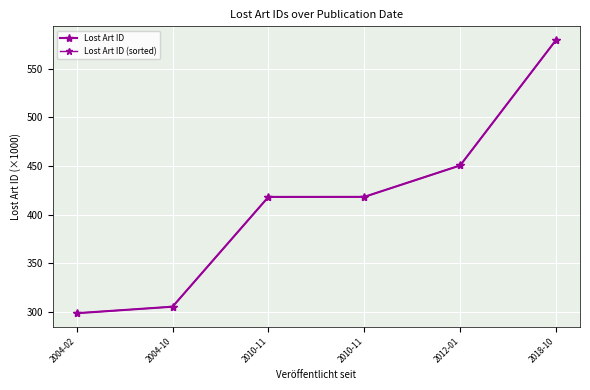

True or false: Lost Art ID (sorted) has more than 1 interior local peaks.

False